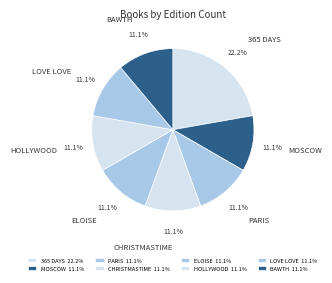

What percentage do ELOISE and PARIS together represent?

22.2%